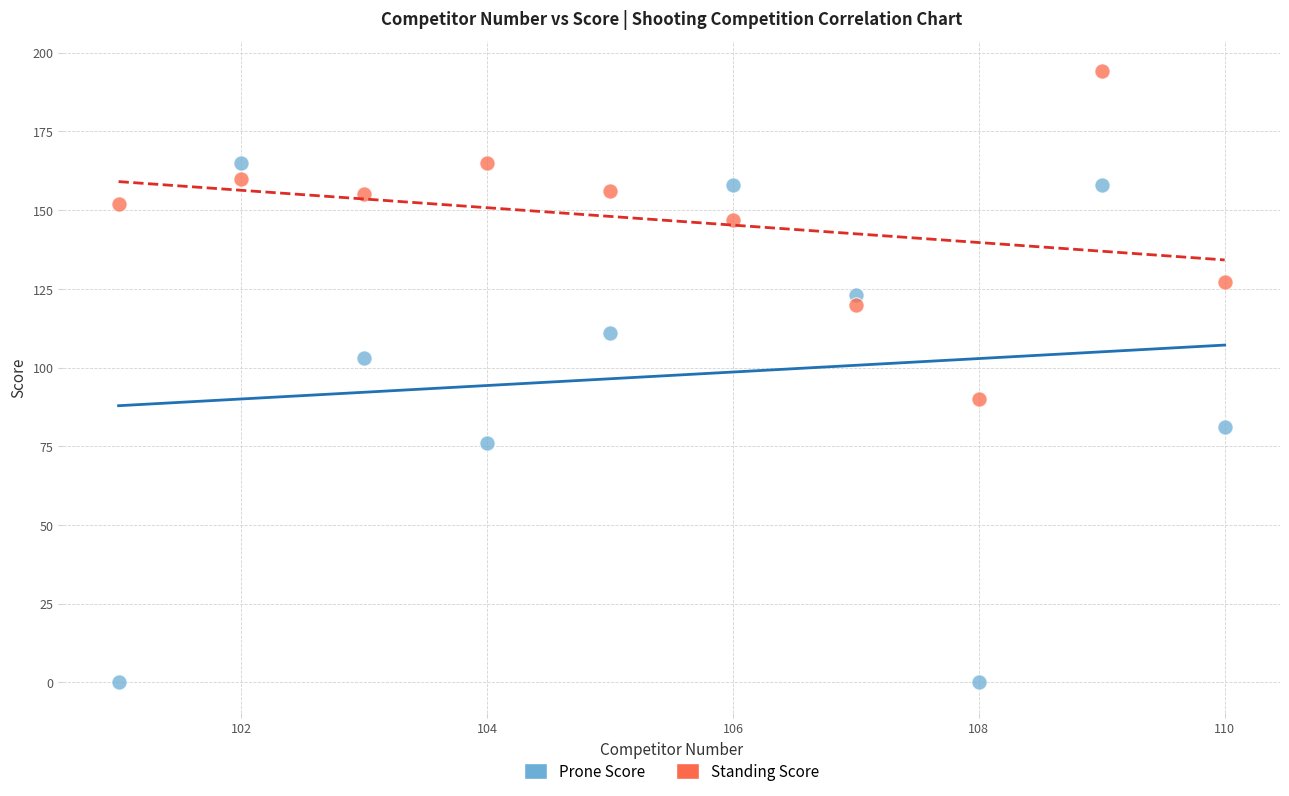

In the Standing Score series, what Y value is closest to 142?

147